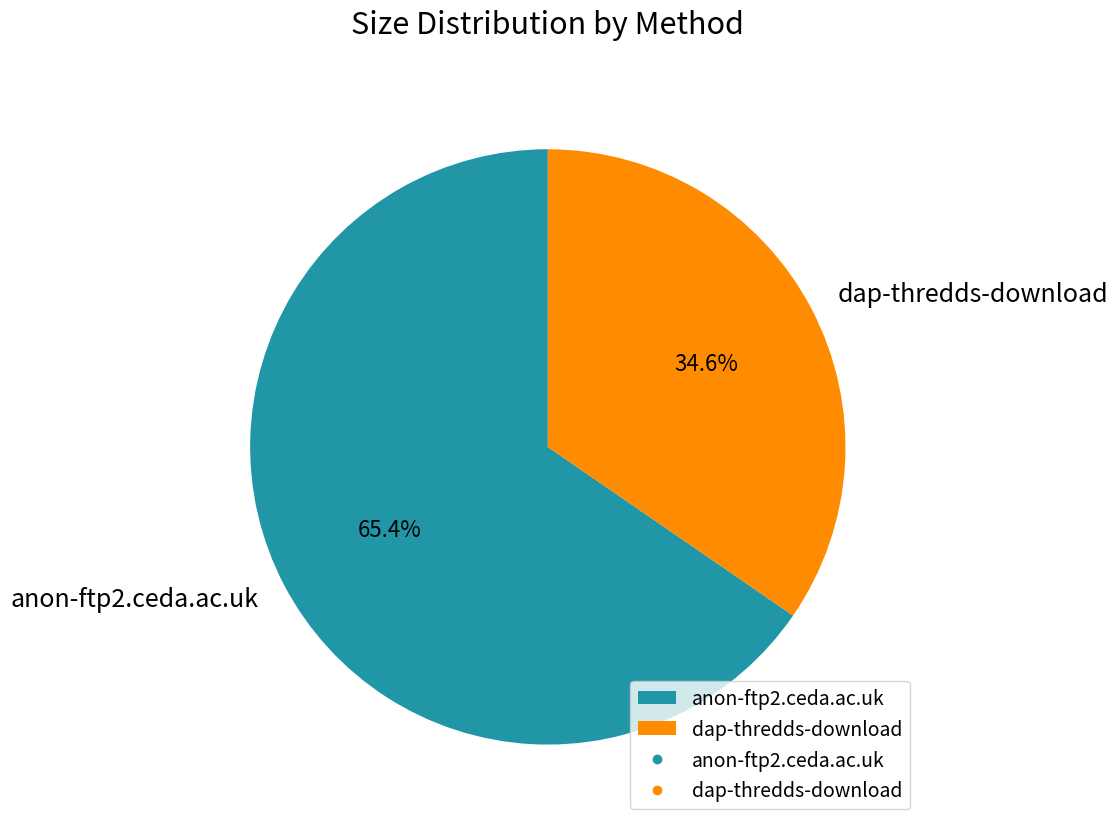

Which category has the biggest portion of the pie?

anon-ftp2.ceda.ac.uk